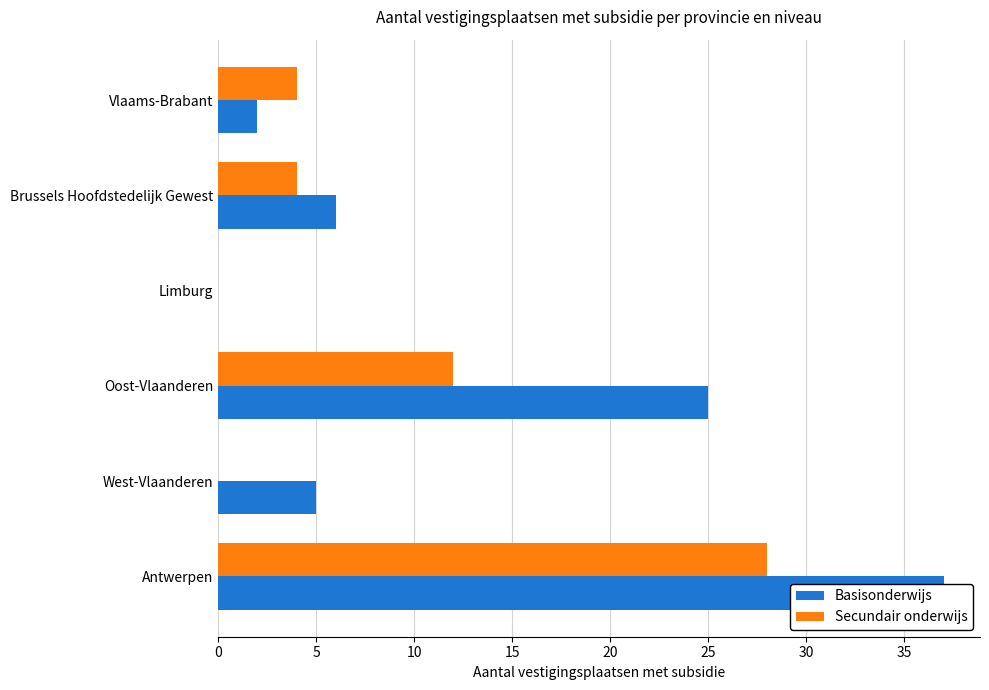

What are all the series names shown in the legend?

Basisonderwijs, Secundair onderwijs